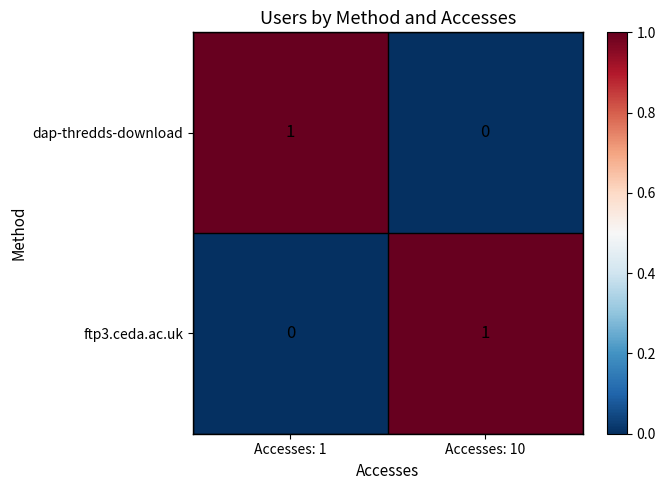

Reading left to right, list all the values displayed in this chart.

dap-thredds-download: 1	0
ftp3.ceda.ac.uk: 0	1